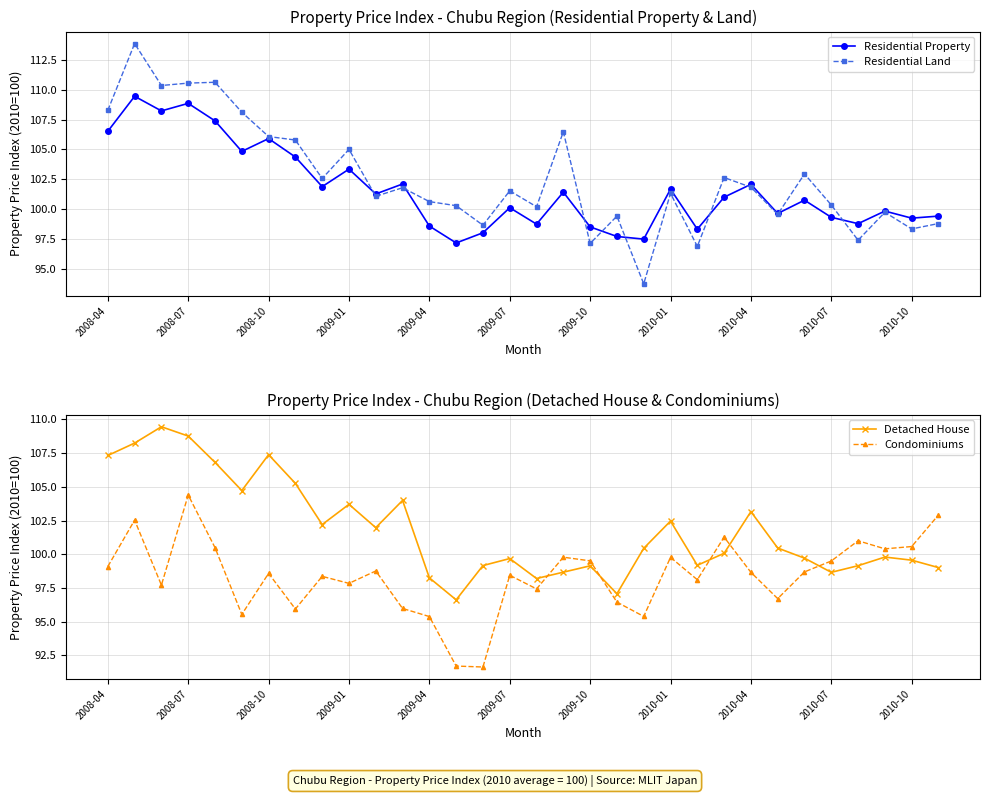

The Residential Property series shows 98.3 at 22. True or false?

True